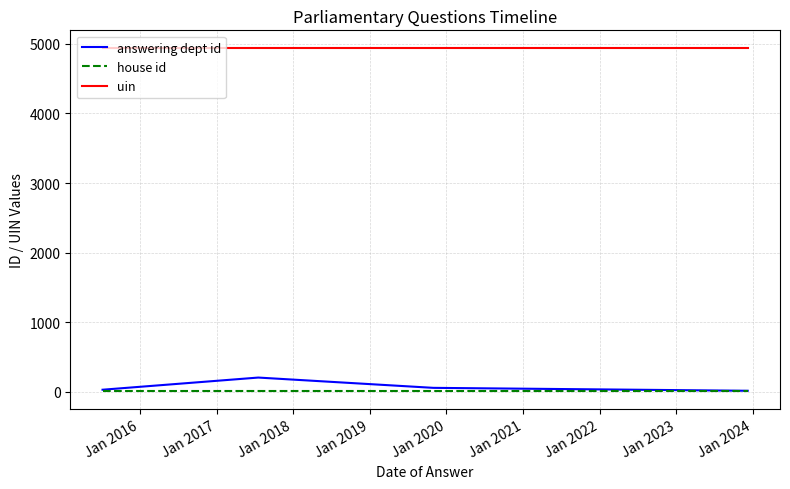

Which series has the widest spread of values?

answering dept id